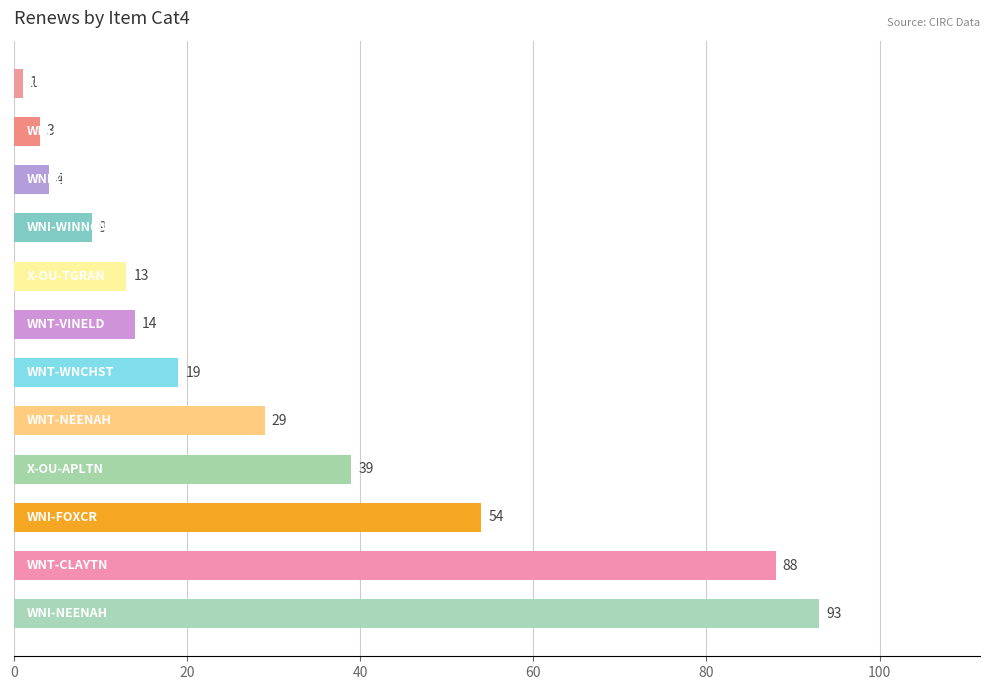

What is the difference between the maximum and minimum values?

92